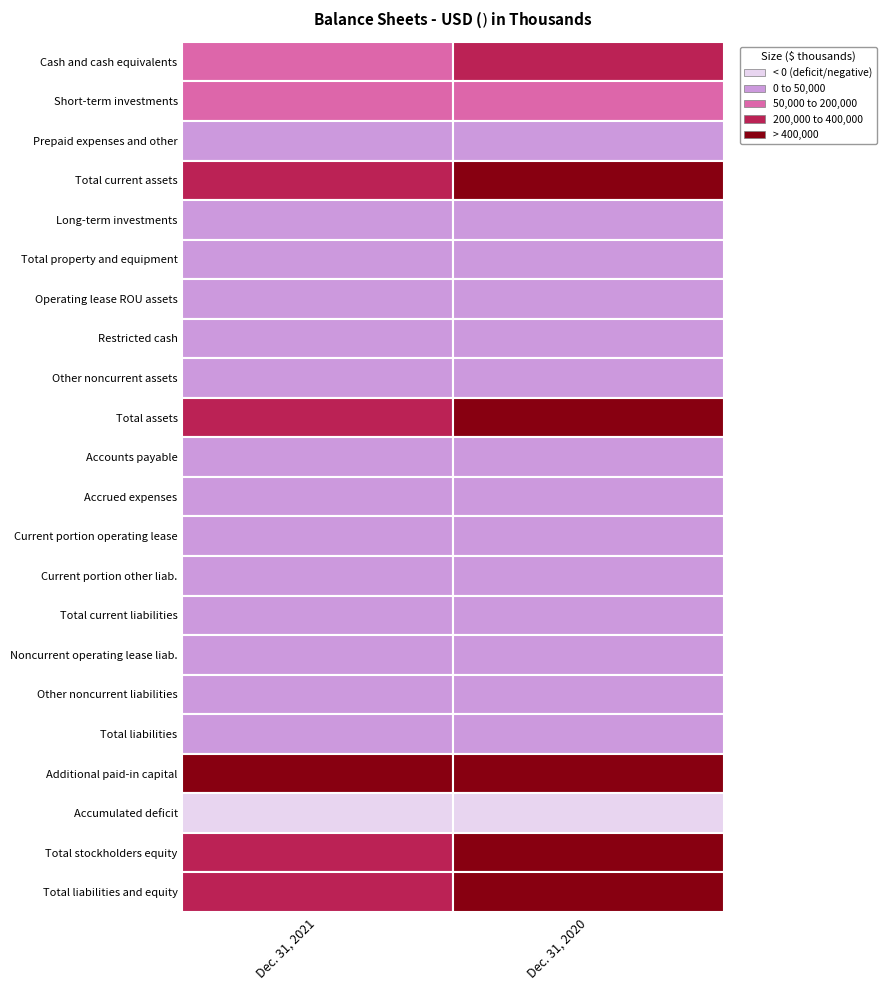

Reading left to right, extract all data points from this chart.

Cash and cash equivalents: 198270	248009
Short-term investments: 141239	165052
Prepaid expenses and other: 8045	6741
Total current assets: 347554	419802
Long-term investments: 0	49001
Total property and equipment: 14880	13646
Operating lease ROU assets: 26904	27322
Restricted cash: 2026	2027
Other noncurrent assets: 112	166
Total assets: 391476	511964
Accounts payable: 998	4550
Accrued expenses: 9063	4974
Current portion operating lease: 2109	937
Current portion other liab.: 1456	2395
Total current liabilities: 13626	12856
Noncurrent operating lease liab.: 31653	31120
Other noncurrent liabilities: 1100	2469
Total liabilities: 46379	46445
Additional paid-in capital: 608064	577390
Accumulated deficit: -262984	-111906
Total stockholders equity: 345097	465519
Total liabilities and equity: 391476	511964